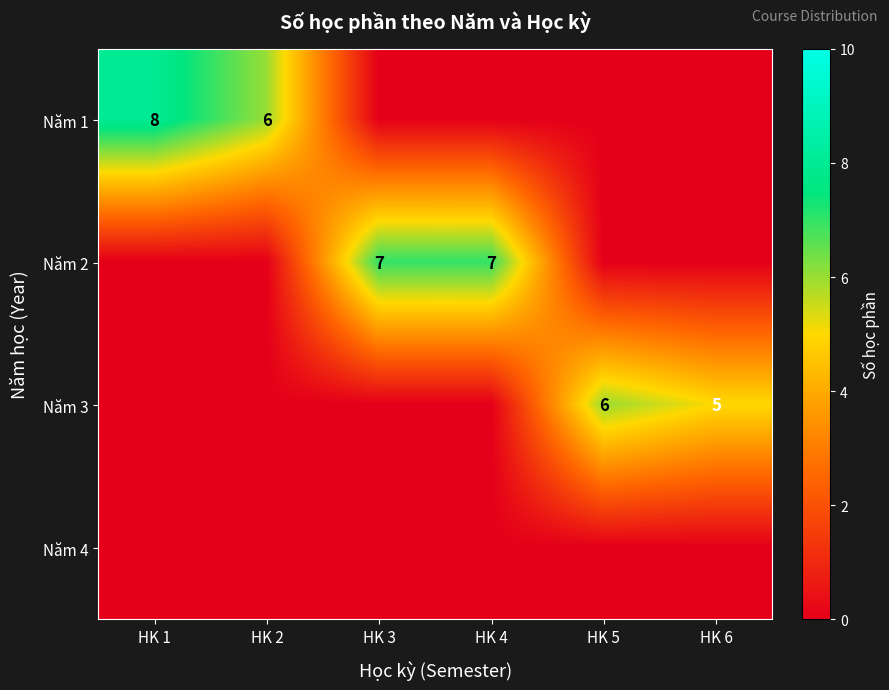

True or false: Năm 3 has a value of 5 at HK 6.

True